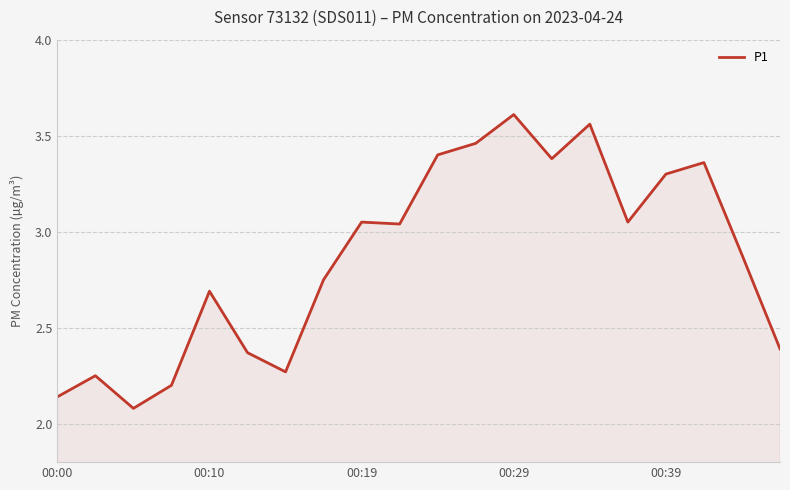

How many lines are shown in the chart?

1